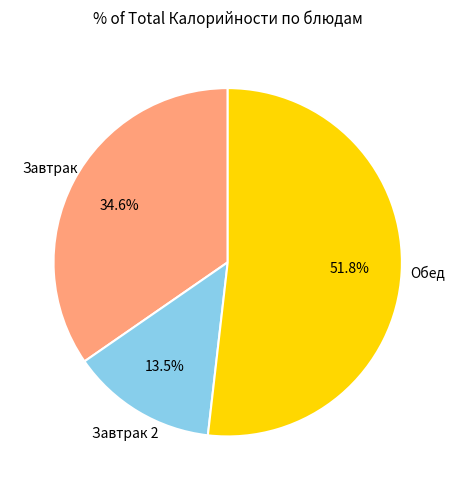

Is there any slice that represents more than half of the pie?

Yes